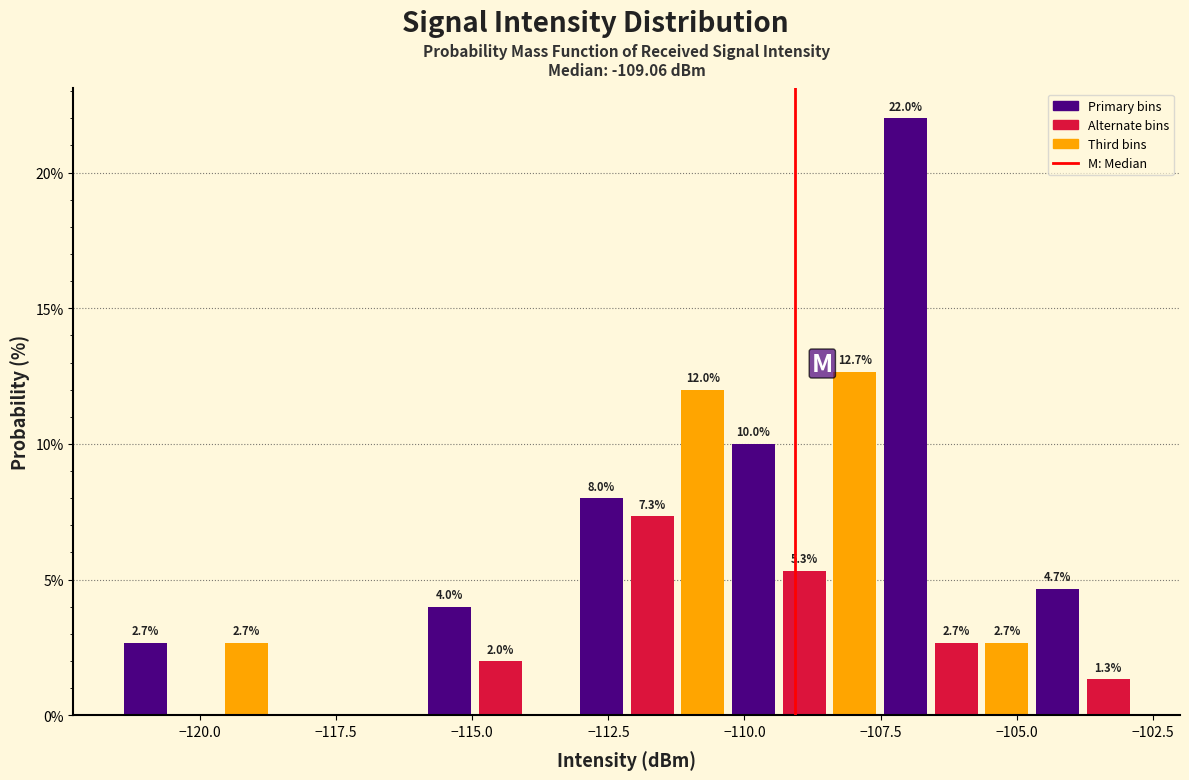

Around what value on the x-axis is the tallest bar? Give the approximate position of its centre, as read against the axis.

-107.0